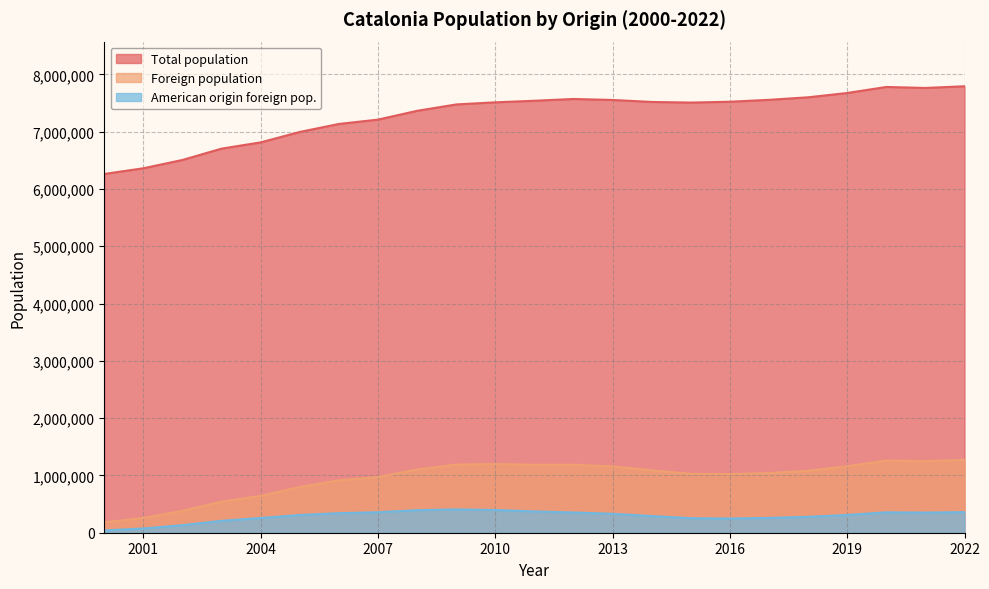

Which series changed the most between 2003 and 2001?

Total population